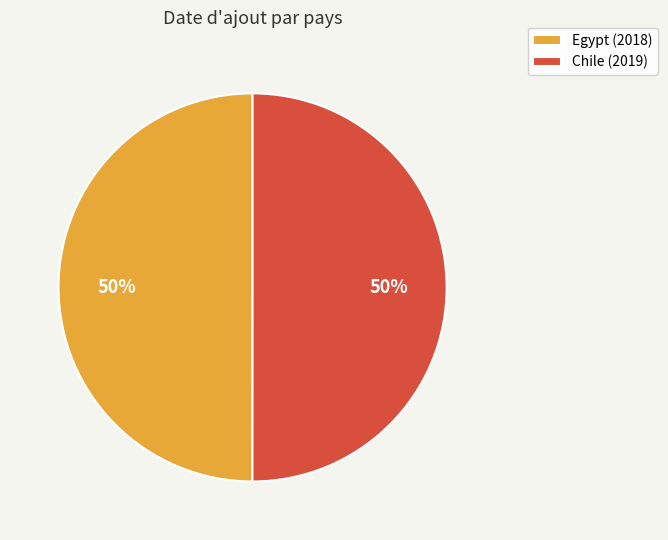

How many slices are in this pie chart?

2